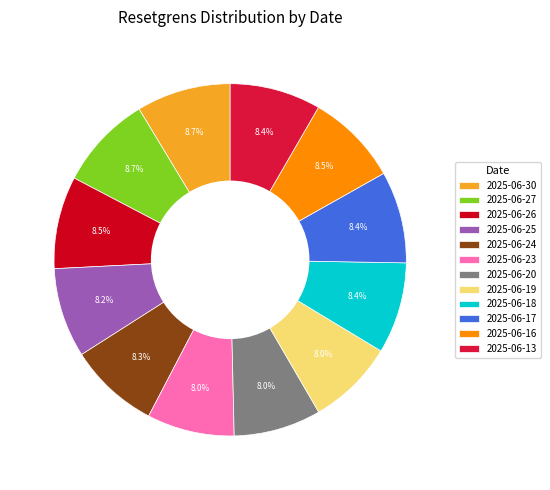

Combined, what portion of the pie is 2025-06-24 and 2025-06-19?

16.3%